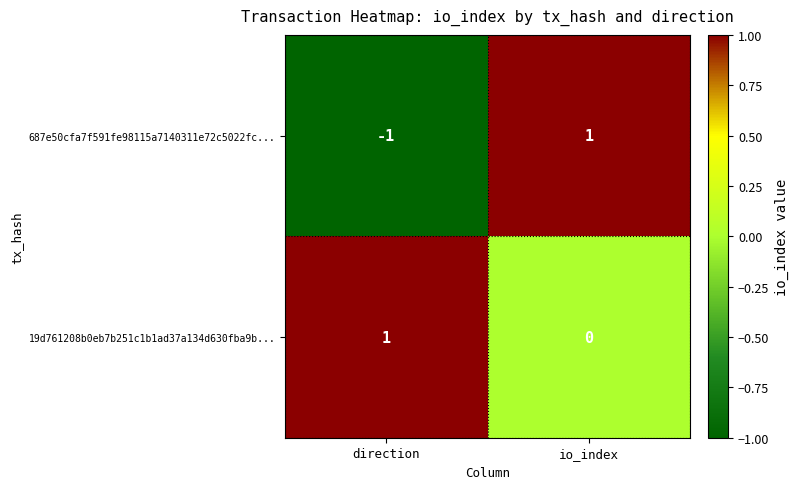

Rank the series at direction from lowest to highest value.

687e50cfa7f591fe98115a7140311e72c5022fc..., 19d761208b0eb7b251c1b1ad37a134d630fba9b...